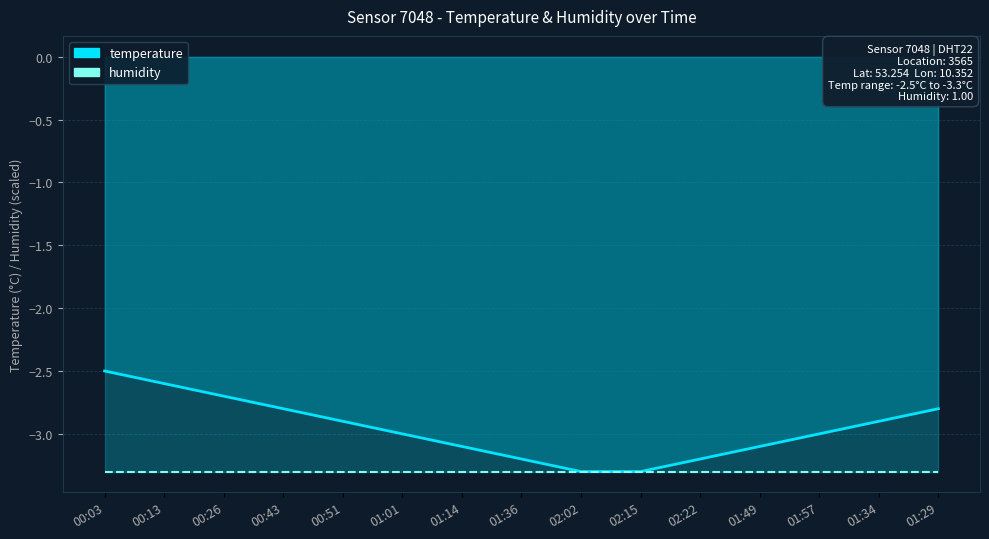

What are all the series names shown in the legend?

temperature, humidity